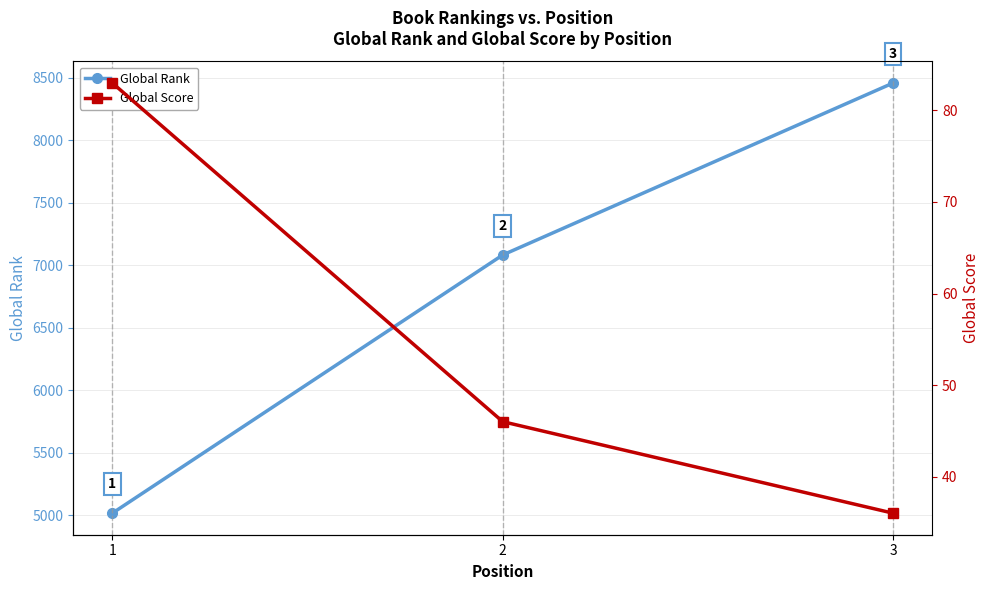

Rank the categories by Global Score value from lowest to highest.

3, 2, 1